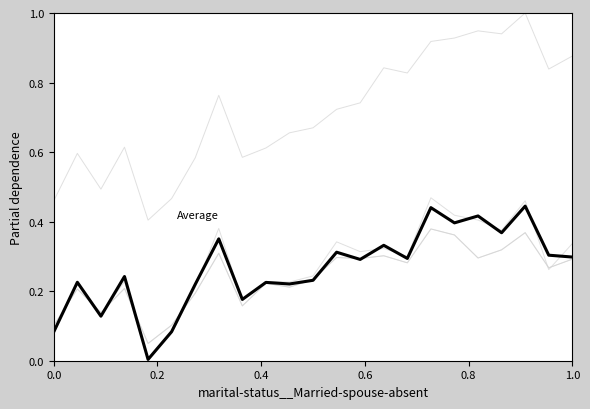

Is this an area chart (filled region under the line)?

No